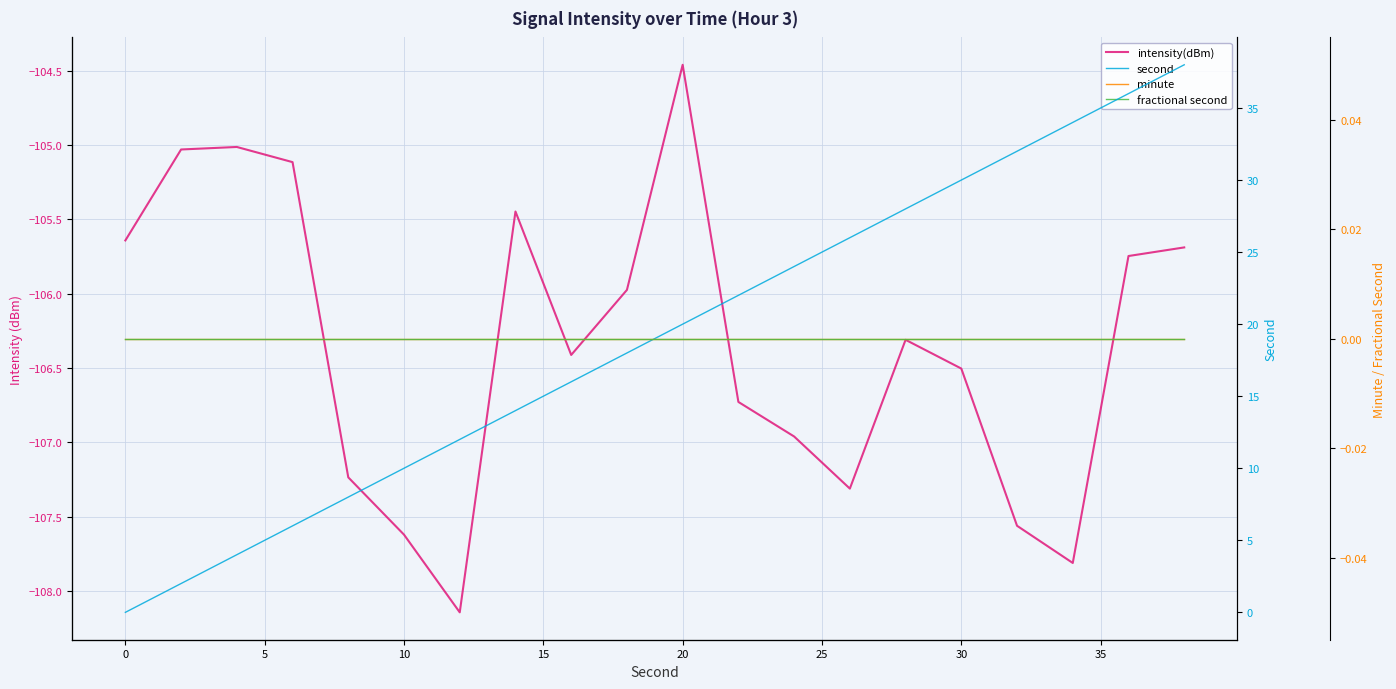

What are all the series names shown in the legend?

intensity(dBm), second, minute, fractional second